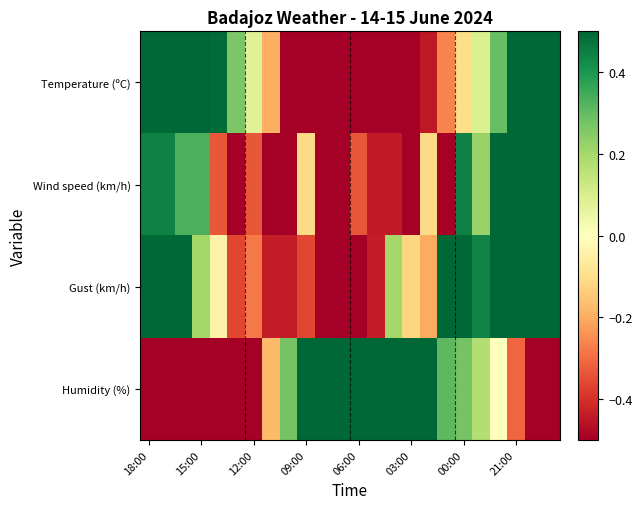

At how many categories does at least one series exceed 0?

23